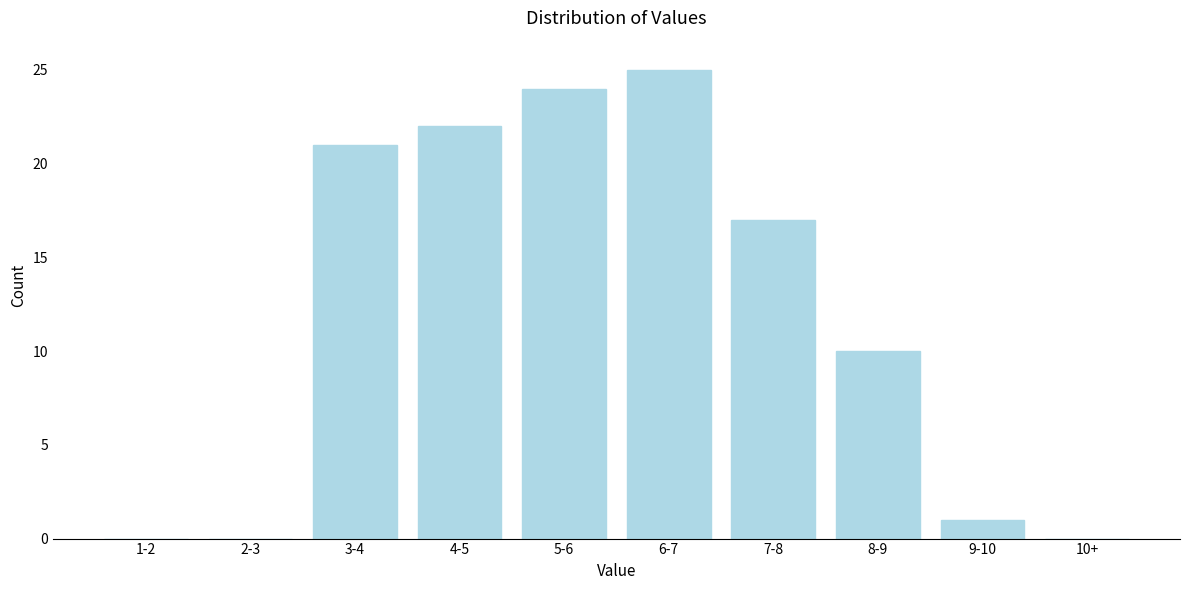

Reading right to left, transcribe all the data shown in this chart.

10+=0	9-10=1	8-9=10	7-8=17	6-7=25	5-6=24	4-5=22	3-4=21	2-3=0	1-2=0